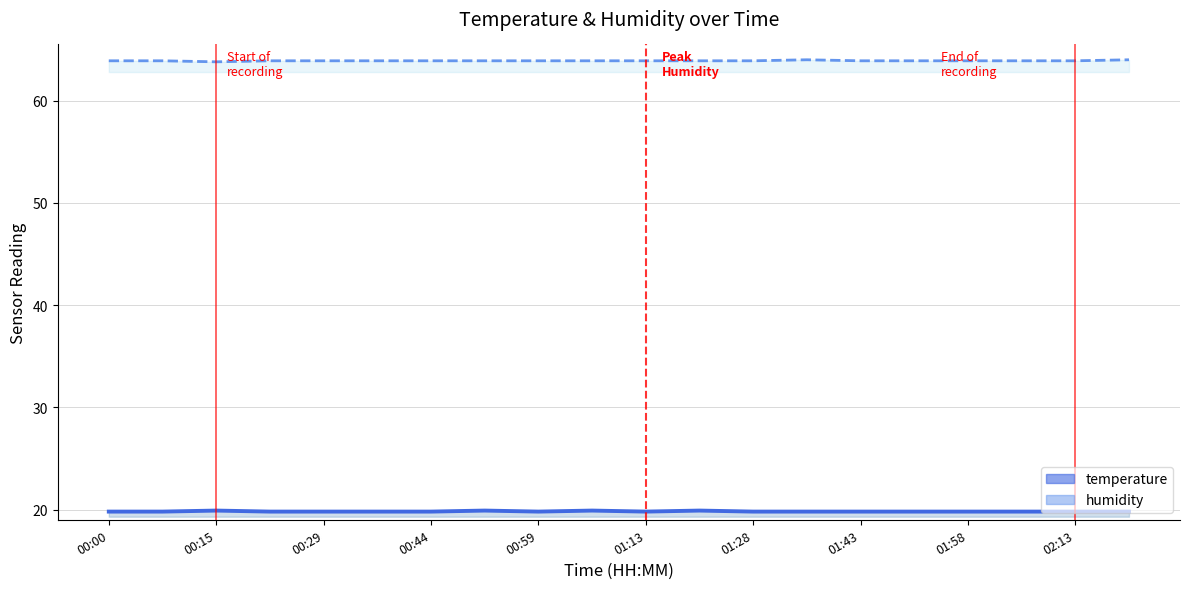

Reading right to left, list all the values displayed in this chart.

temperature: 02:21=19.8	02:13=19.8	02:06=19.8	01:58=19.8	01:51=19.8	01:43=19.8	01:36=19.8	01:28=19.8	01:21=19.9	01:13=19.8	01:06=19.9	00:59=19.8	00:51=19.9	00:44=19.8	00:37=19.8	00:29=19.8	00:22=19.8	00:15=19.9	00:07=19.8	00:00=19.8
humidity: 02:21=64.0	02:13=63.9	02:06=63.9	01:58=63.9	01:51=63.9	01:43=63.9	01:36=64.0	01:28=63.9	01:21=63.9	01:13=63.9	01:06=63.9	00:59=63.9	00:51=63.9	00:44=63.9	00:37=63.9	00:29=63.9	00:22=63.9	00:15=63.8	00:07=63.9	00:00=63.9